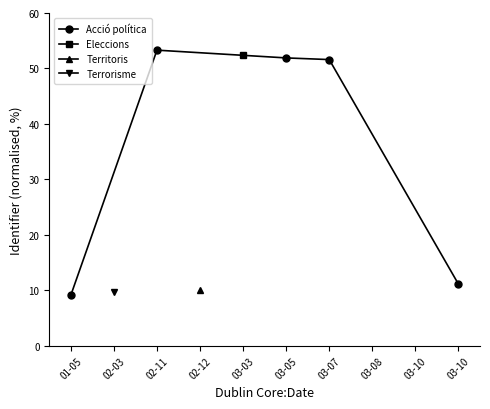

What is the value of the Acció política point at the 5th from the left?

11.1